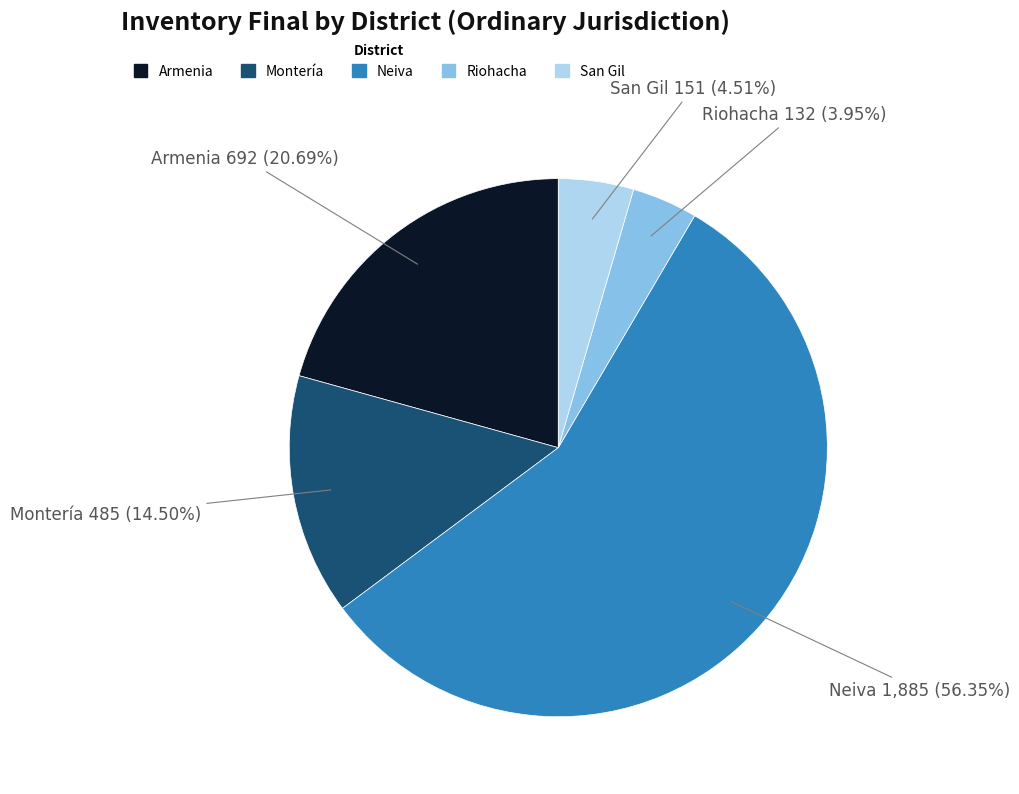

Which category has the biggest portion of the pie?

Neiva